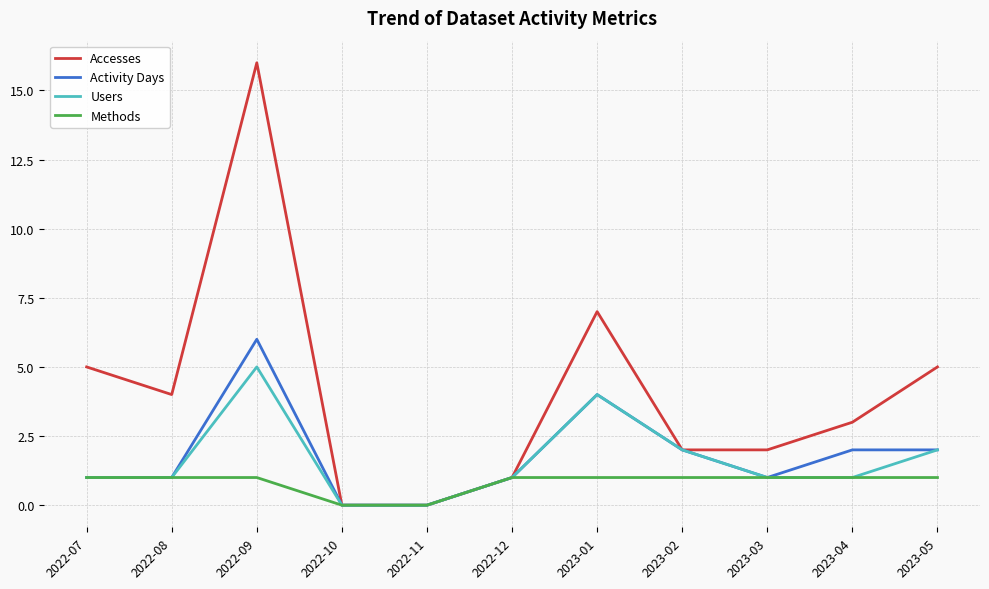

Rank the series by their maximum value, from highest to lowest.

Accesses, Activity Days, Users, Methods